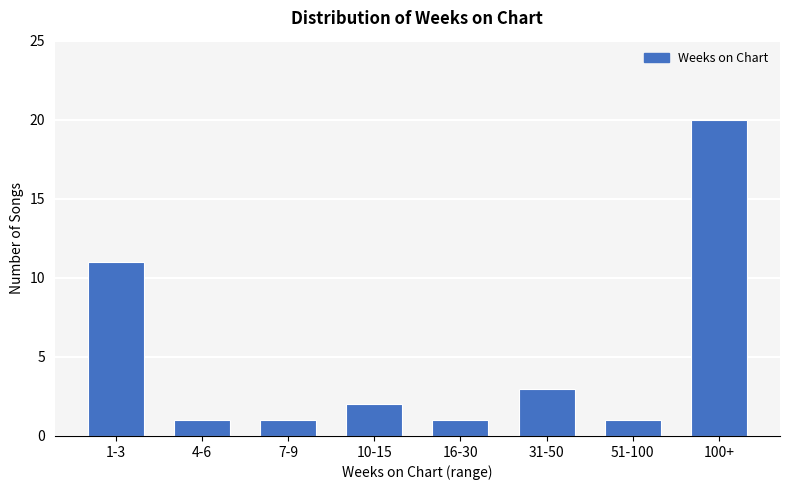

What position from the right is 10-15?

5